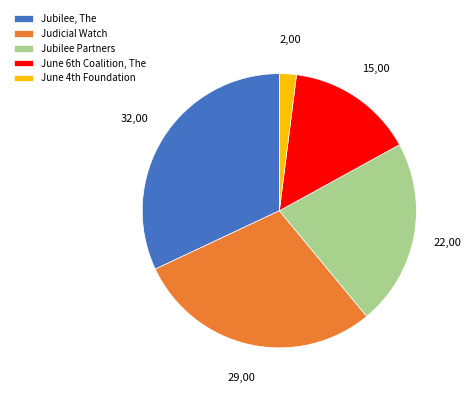

How many slices are in this pie chart?

5